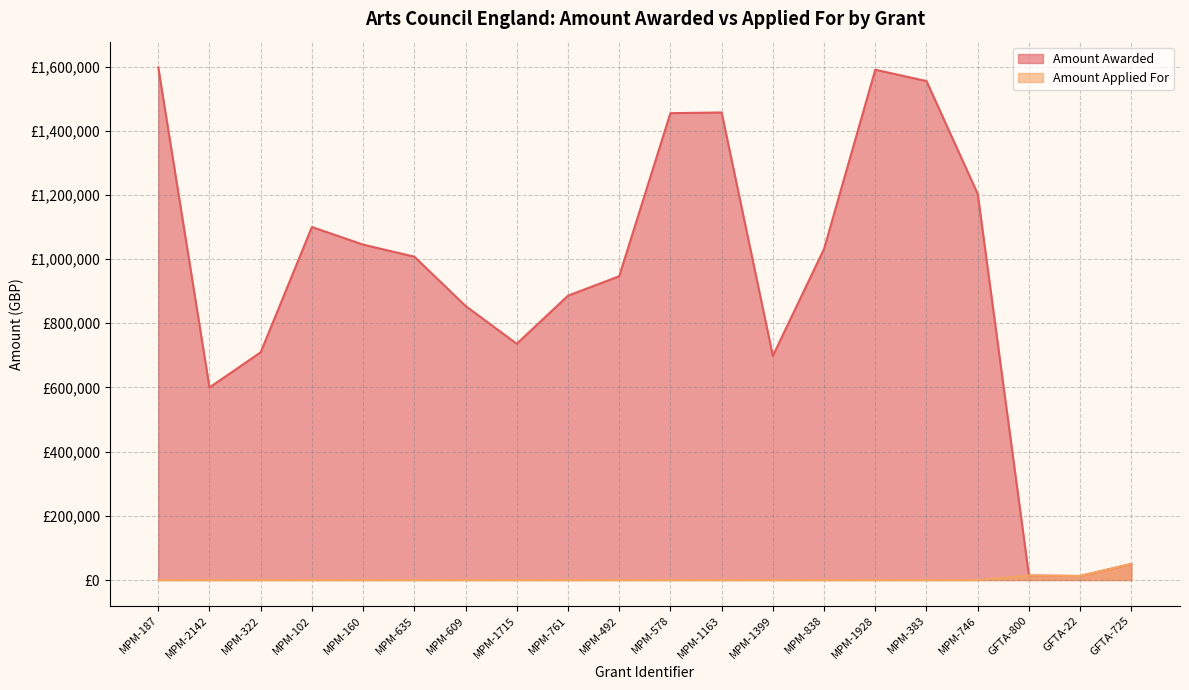

The value of Amount Applied For at MPM-187 is -29748. True or false?

False